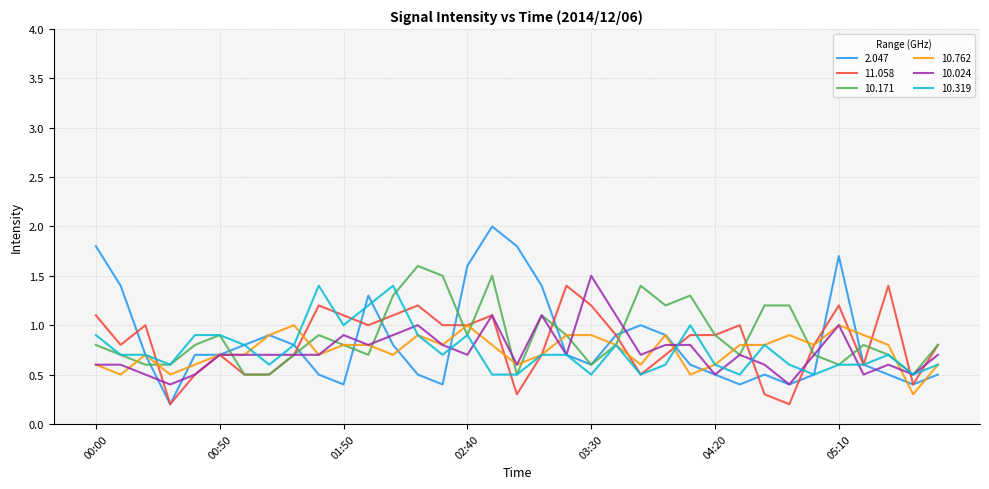

Which series has the largest range (max minus min)?

2.047